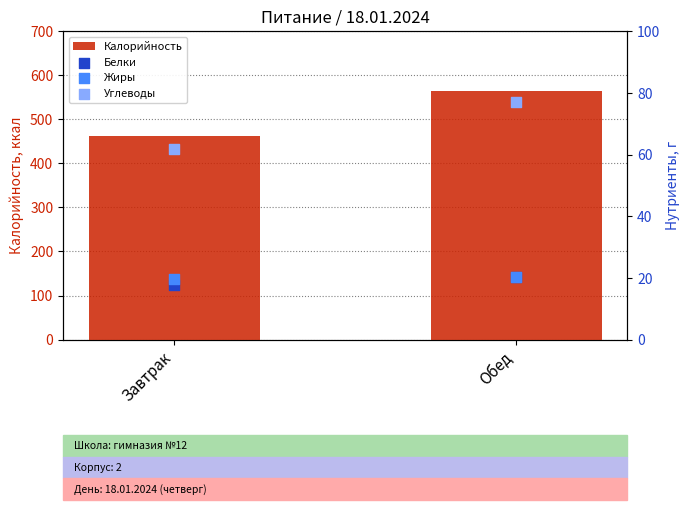

Which series contains the highest Y value?

Калорийность